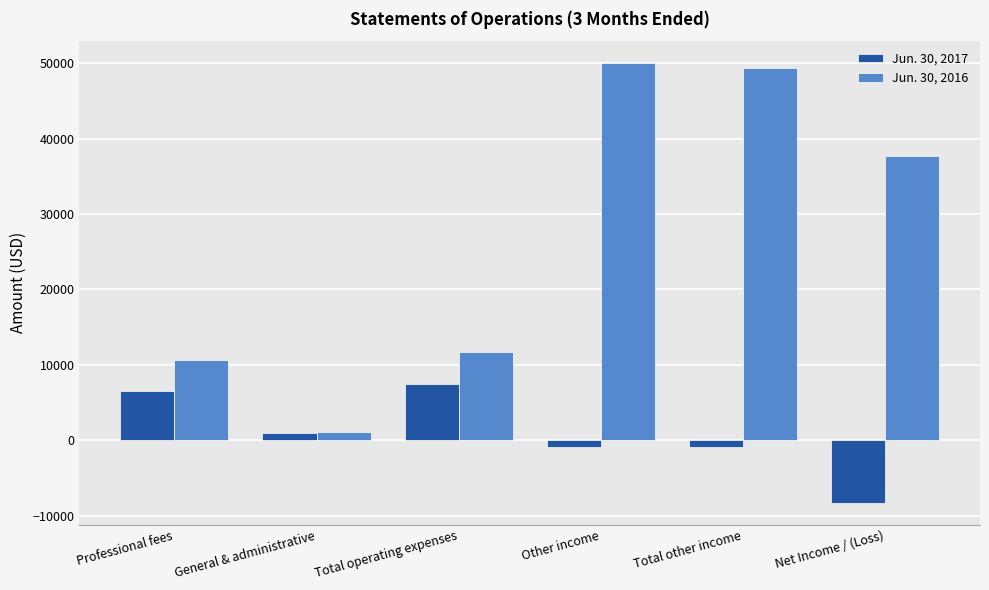

Reading right to left, transcribe all the data shown in this chart.

Jun. 30, 2017: -8290	-842	-842	7448	982	6466
Jun. 30, 2016: 37723	49401	50000	11678	1070	10608